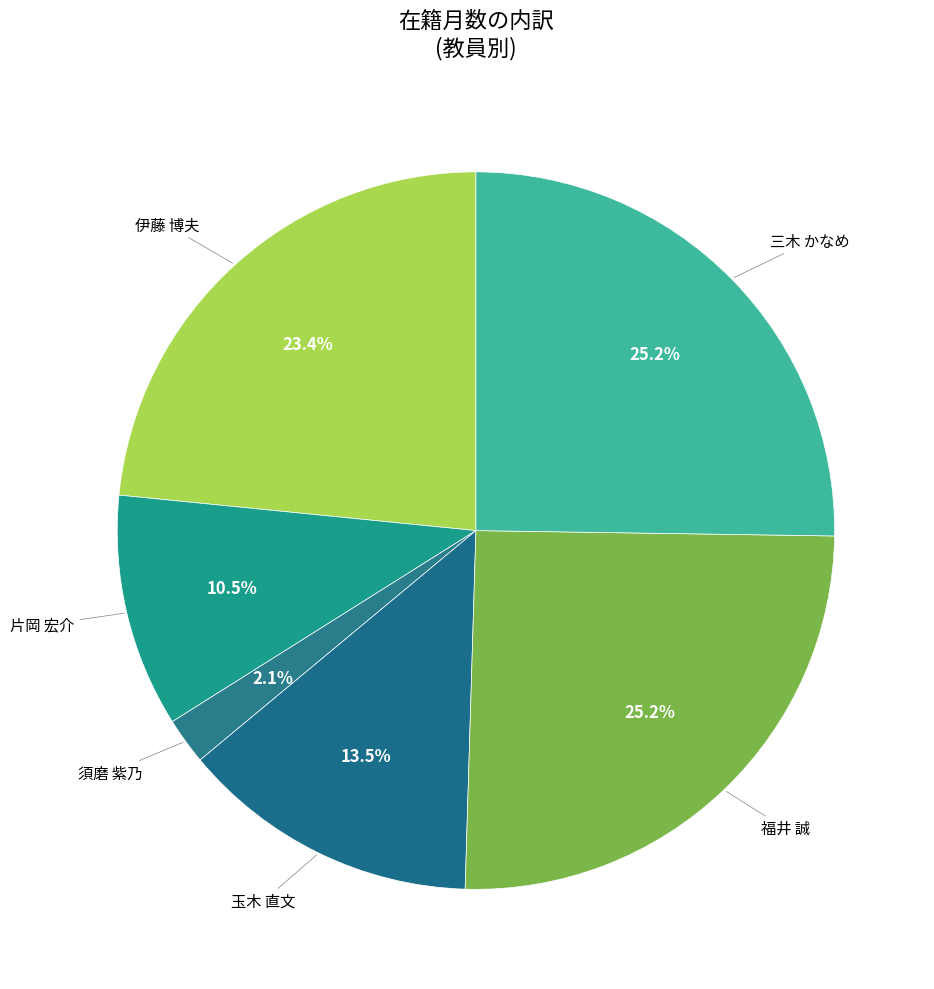

Which slice is the smallest?

須磨 紫乃